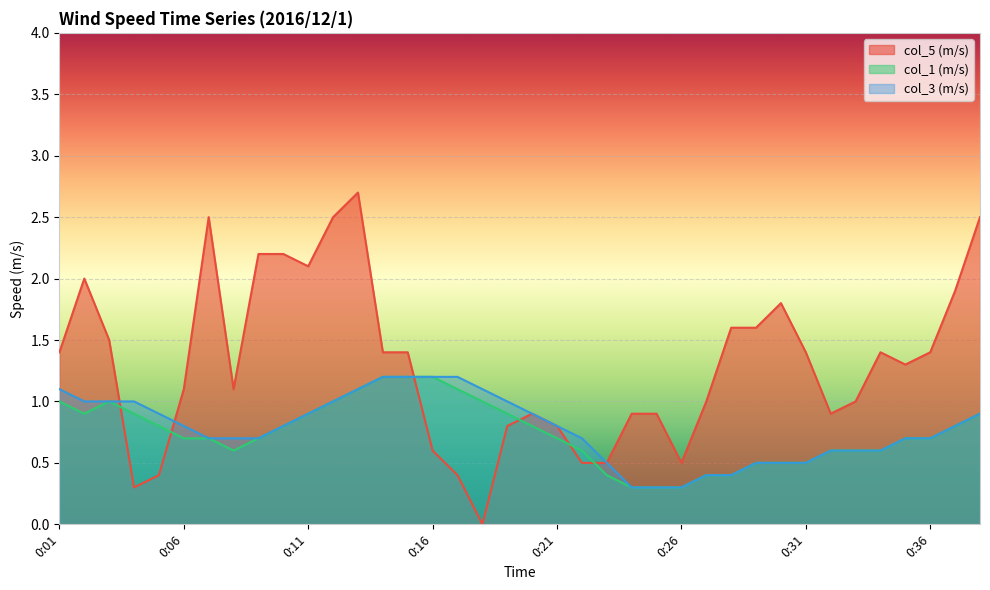

Count the number of data series in this chart.

3